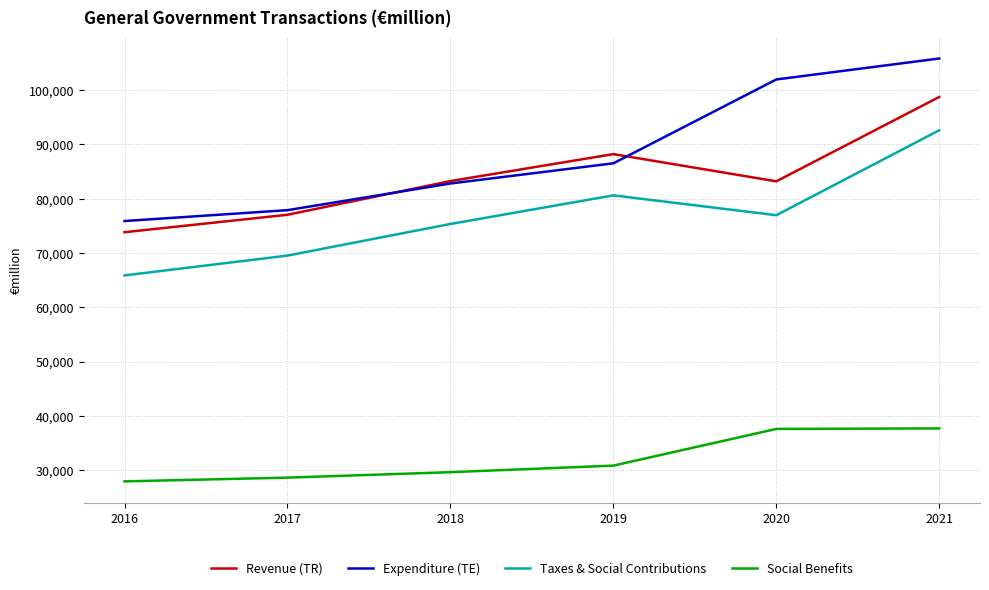

What is the highest value of the Taxes & Social Contributions series?

92597